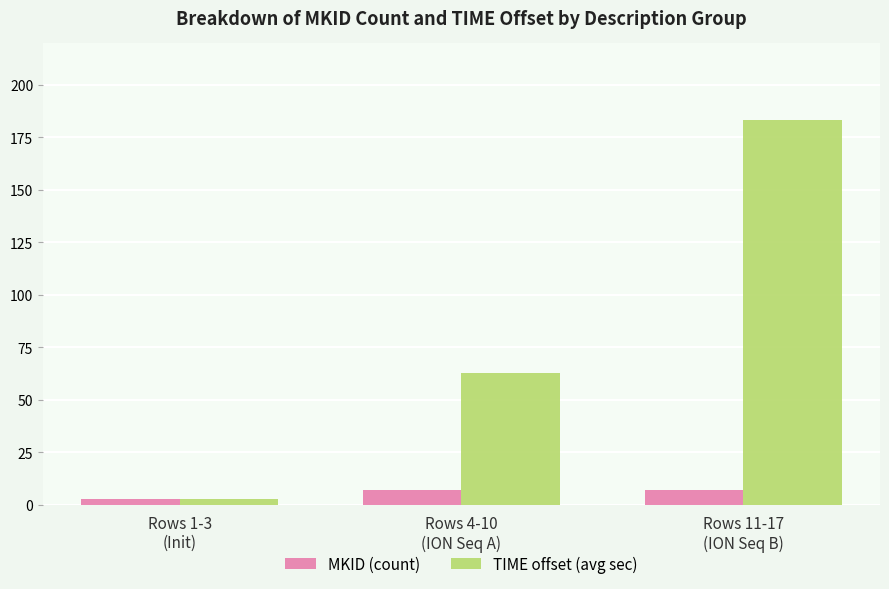

What is the maximum value for TIME offset (avg sec)?

183